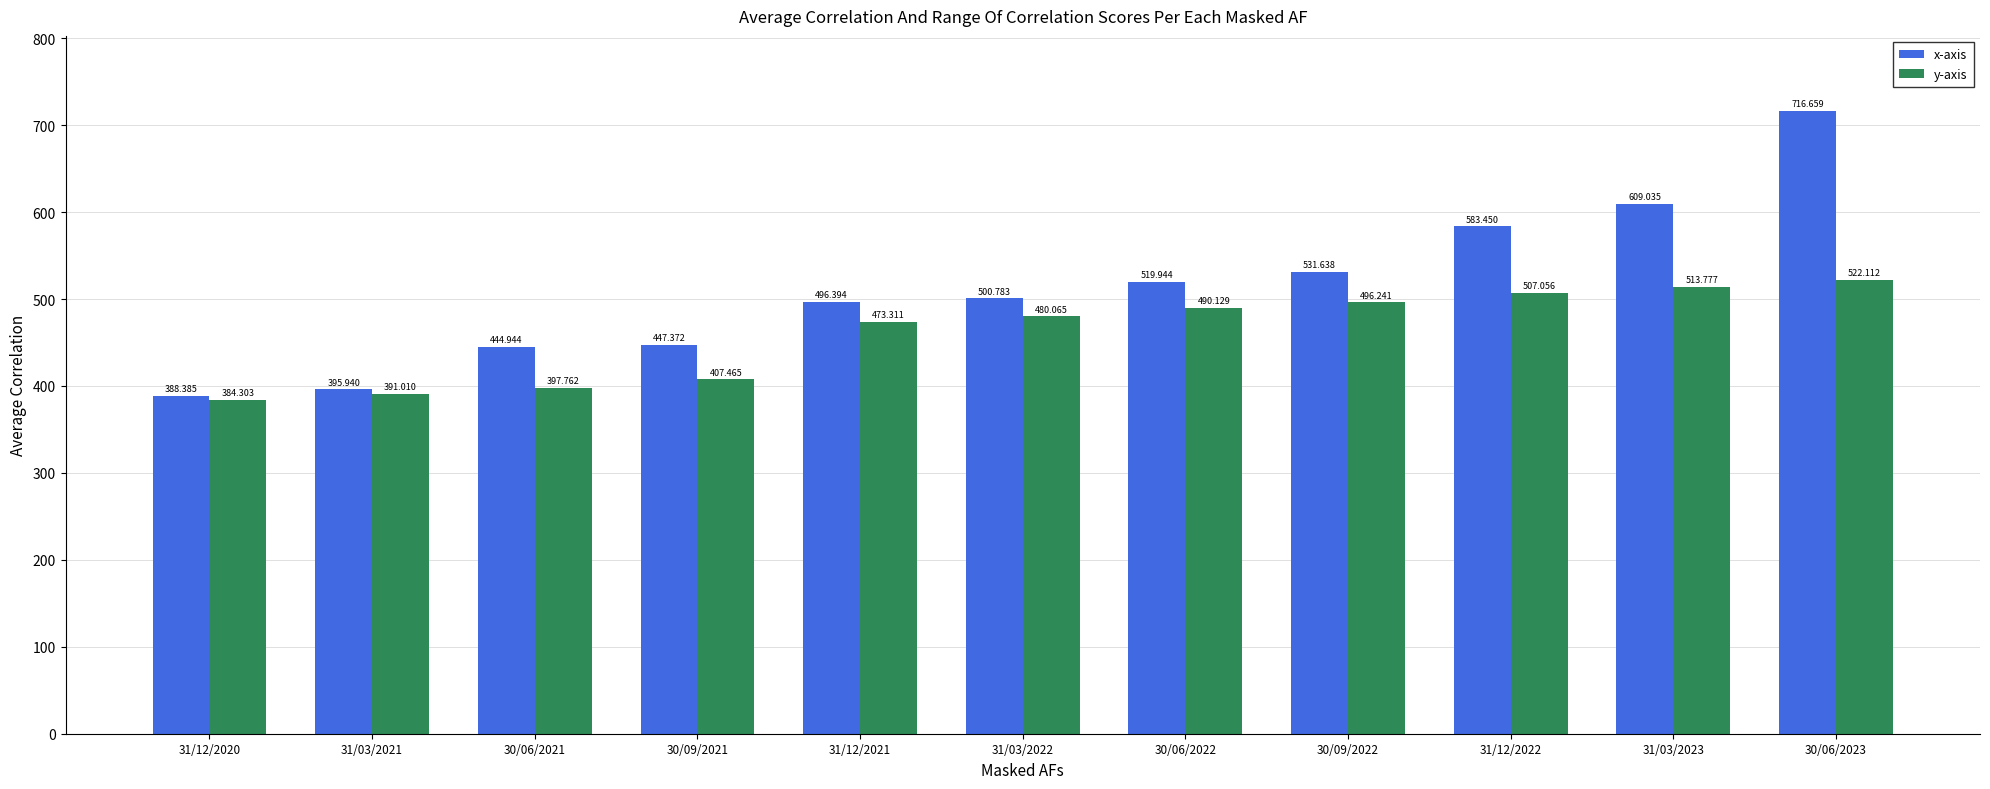

Reading left to right, extract all data points from this chart.

x-axis: 388.4	395.9	444.9	447.4	496.4	500.8	519.9	531.6	583.5	609.0	716.7
y-axis: 384.3	391.0	397.8	407.5	473.3	480.1	490.1	496.2	507.1	513.8	522.1